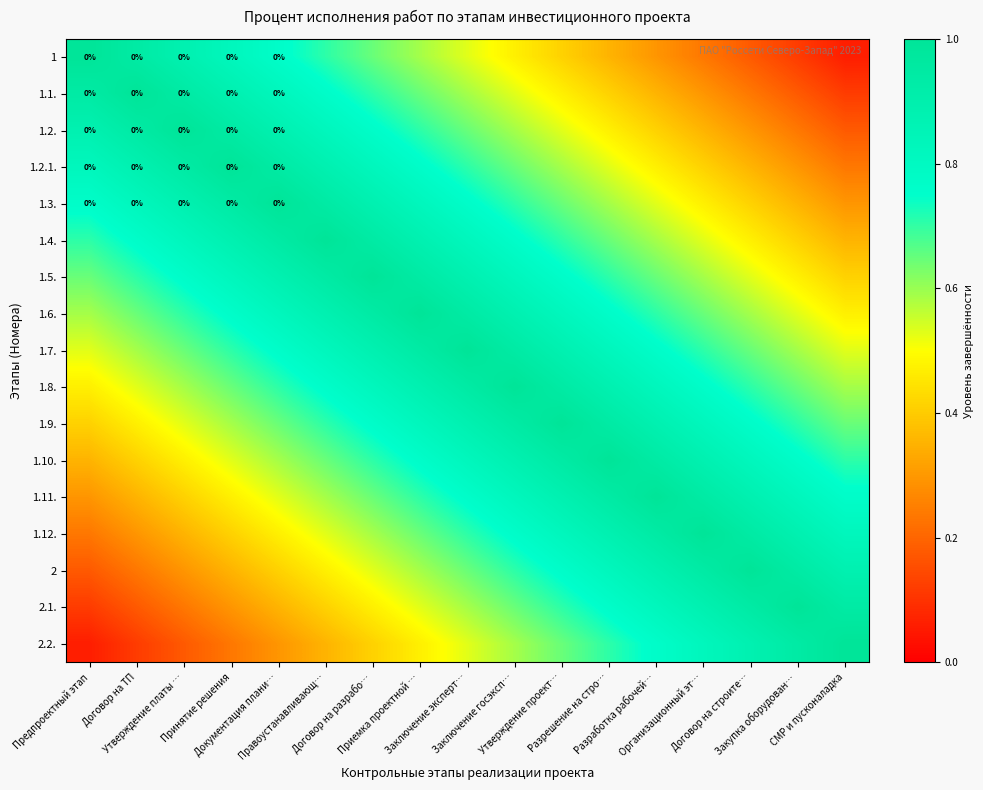

What is the sum of all 1.1. values?

9.9